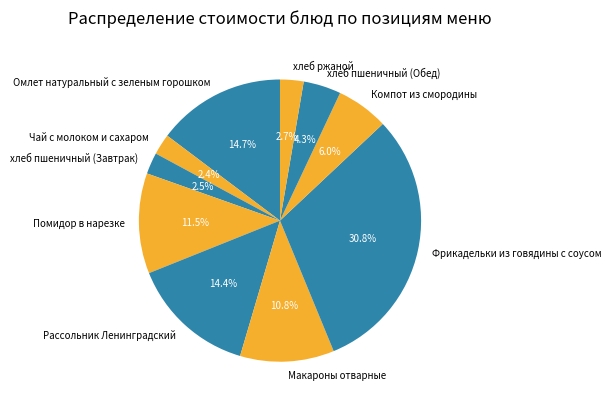

To the nearest percent, what is the average slice percentage?

10%